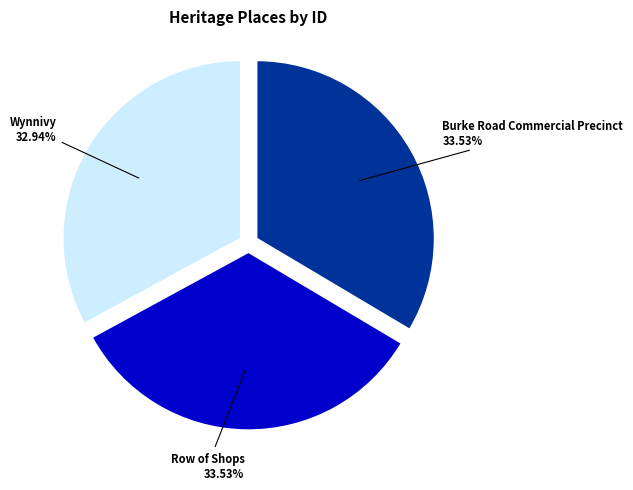

Is it true that Wynnivy is 23% of the pie?

False